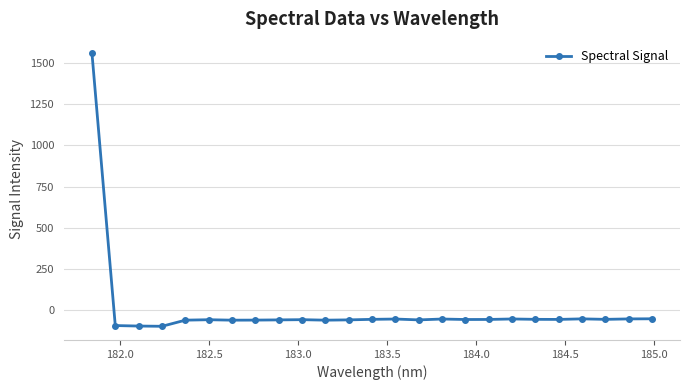

How many values are below zero?

24